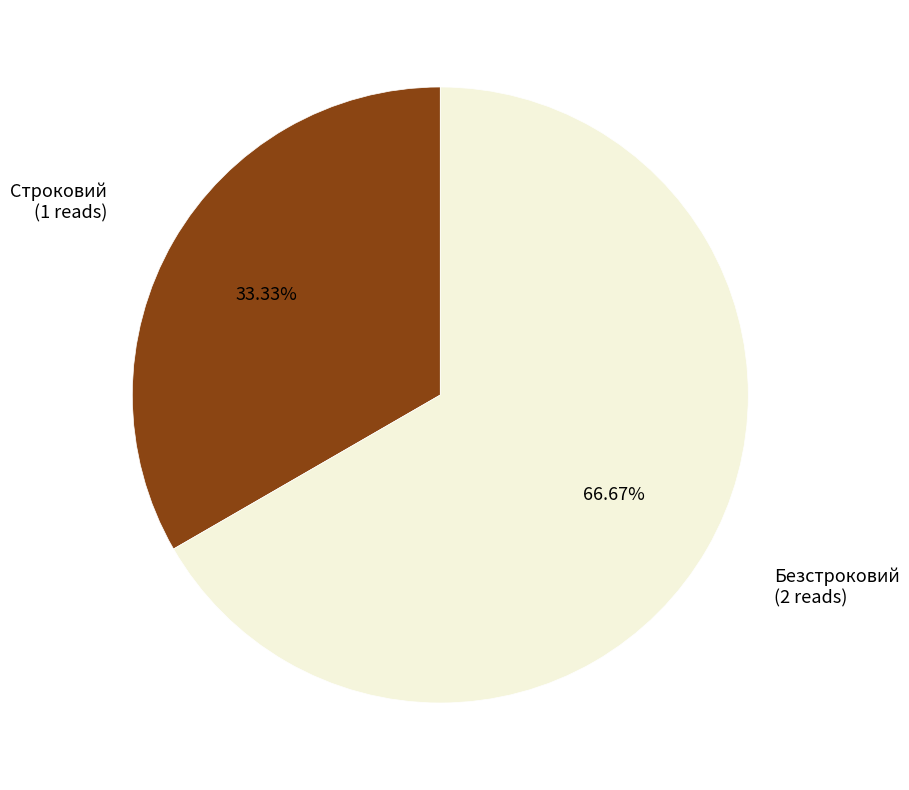

Is it true that Безстроковий is 67% of the pie?

True